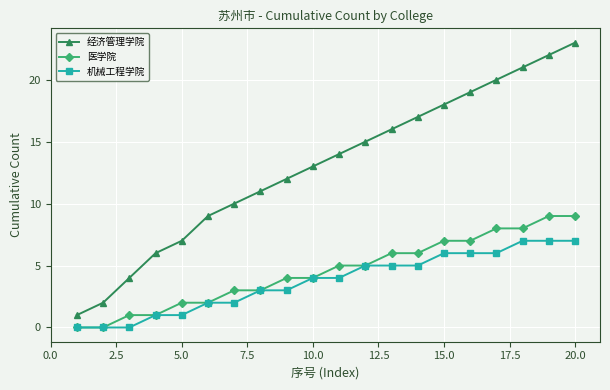

Which series has the largest total across all categories?

经济管理学院